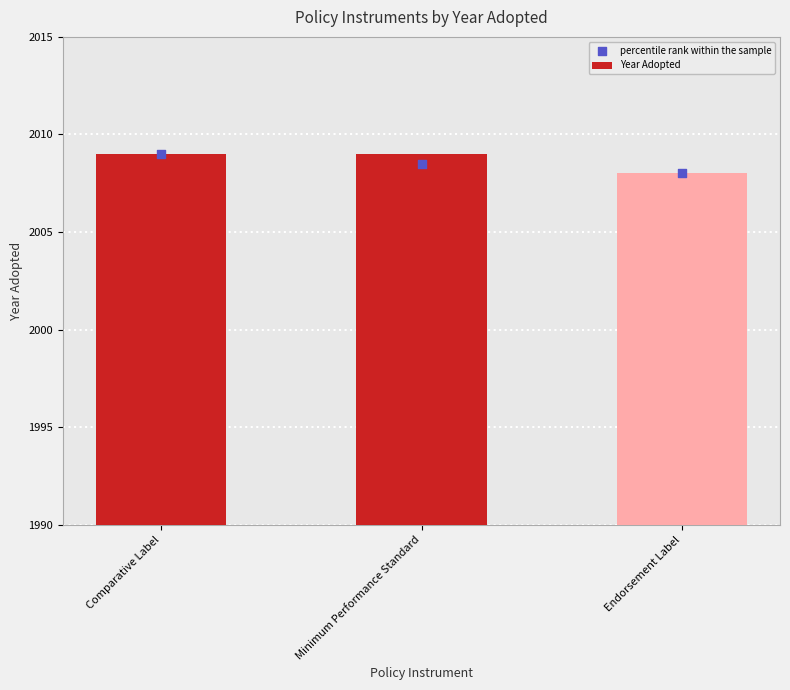

Which series contains the lowest Y value?

Year Adopted